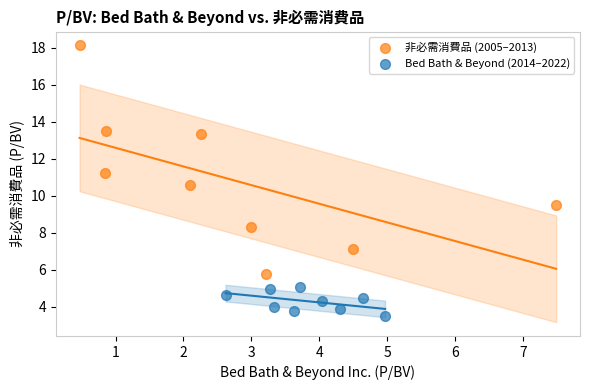

Which series has the widest spread of Y values?

非必需消費品 (2005–2013)